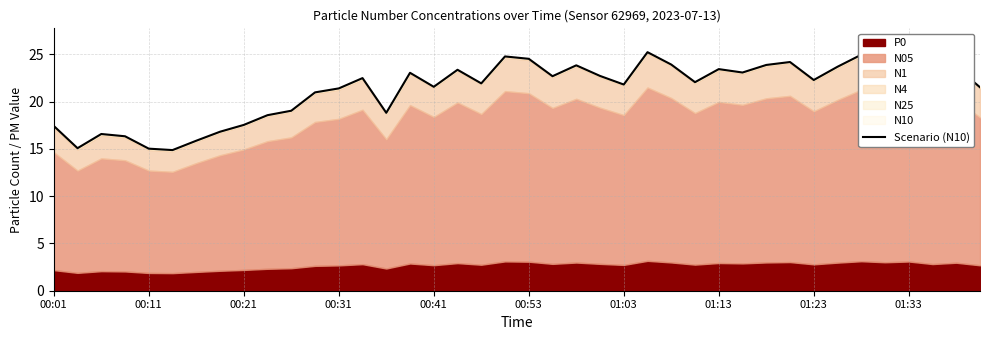

How many interior local valleys (lower than both neighbors) does the data have?

12